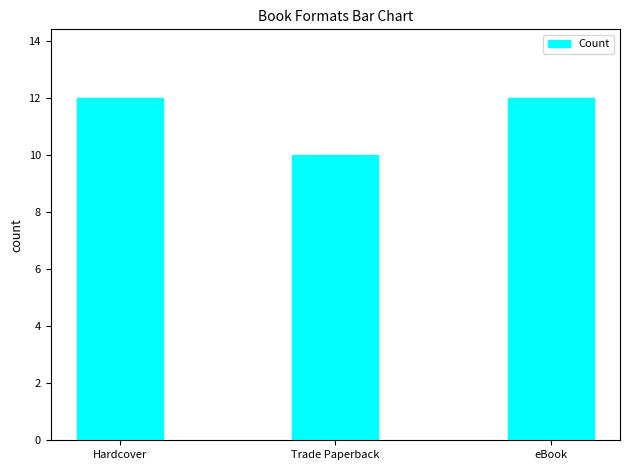

Reading left to right, extract all data points from this chart.

12	10	12